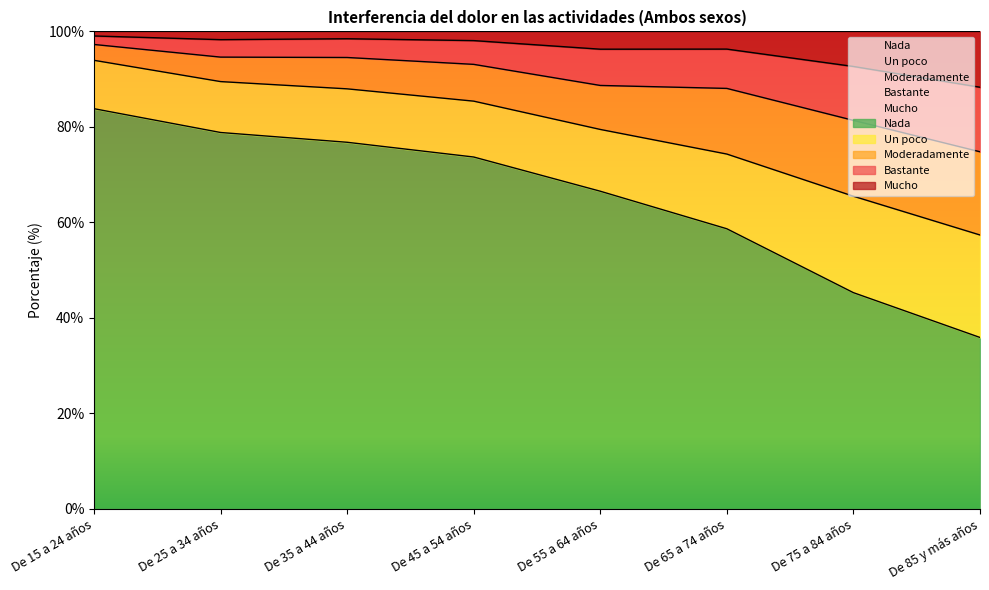

How many lines are shown in the chart?

4